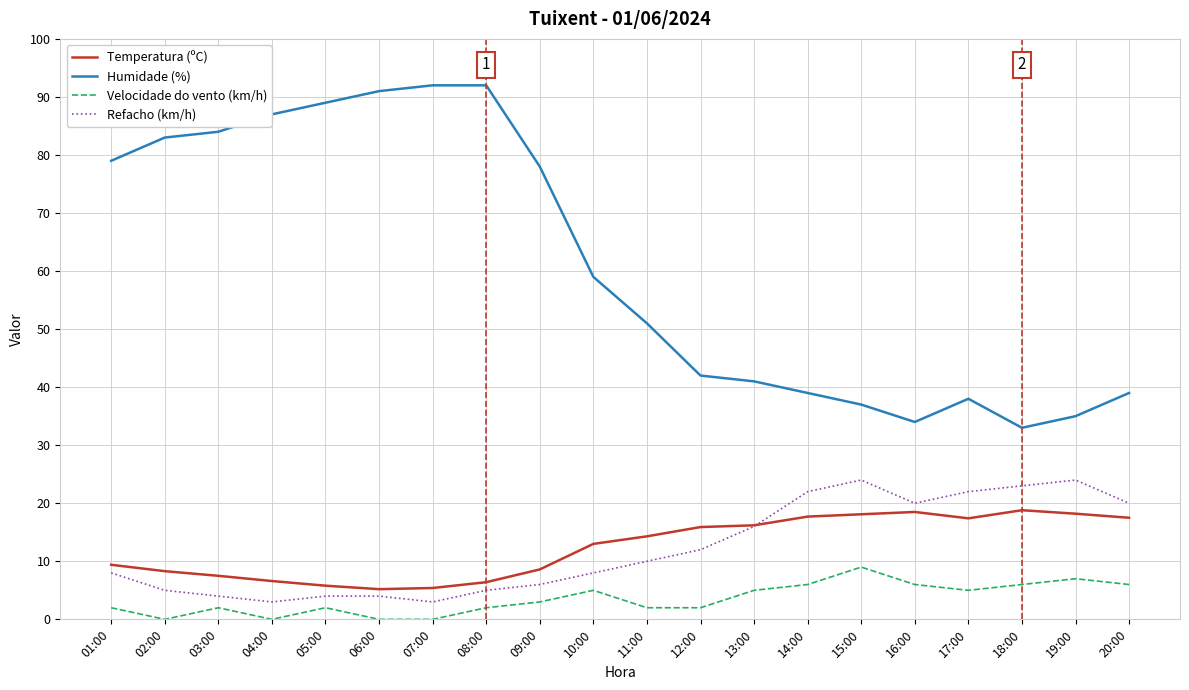

True or false: Temperatura (ºC) and Humidade (%) cross at least once.

False